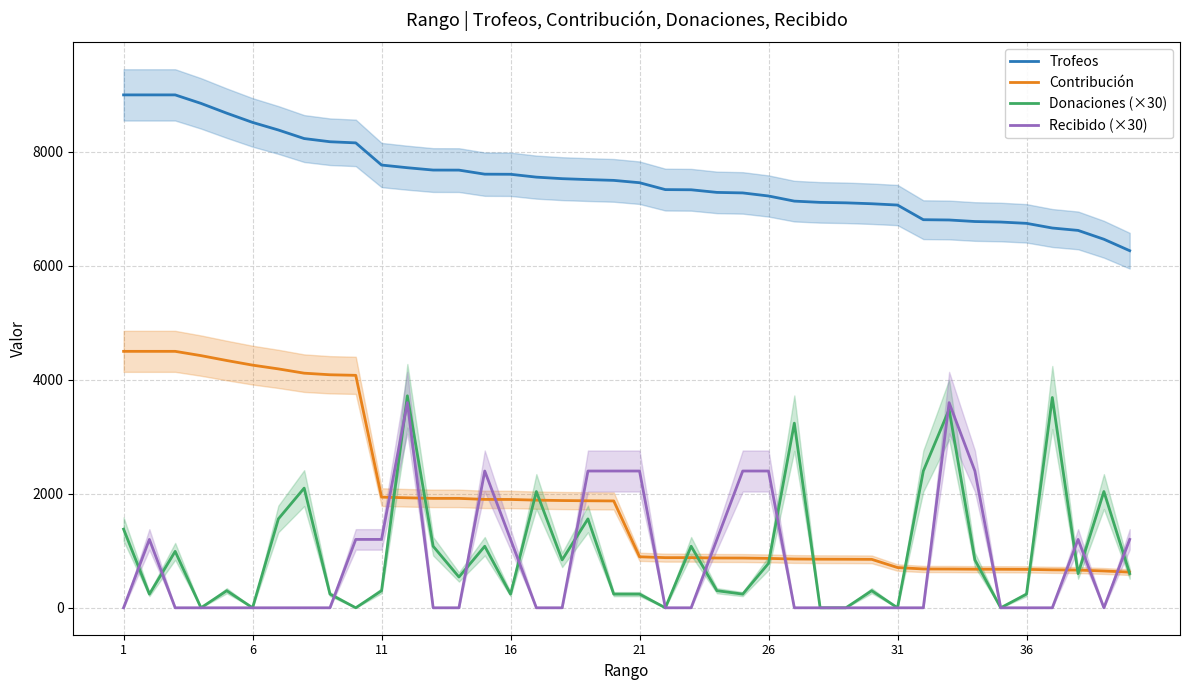

What value does the Donaciones (×30) series have at 26, to the nearest 100?

800